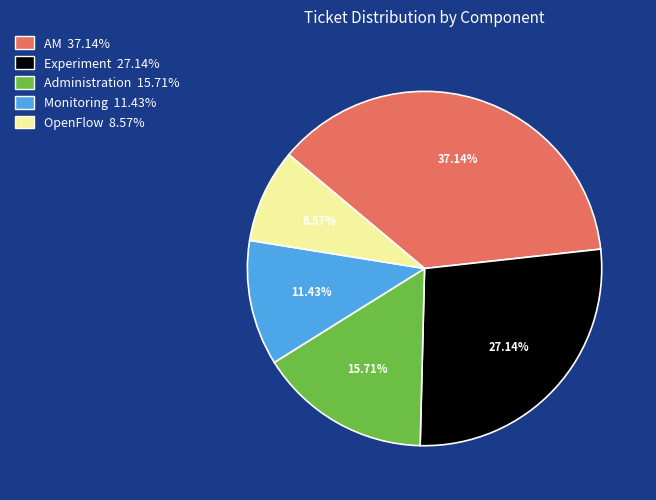

To the nearest percent, what percentage of the pie is AM?

37%